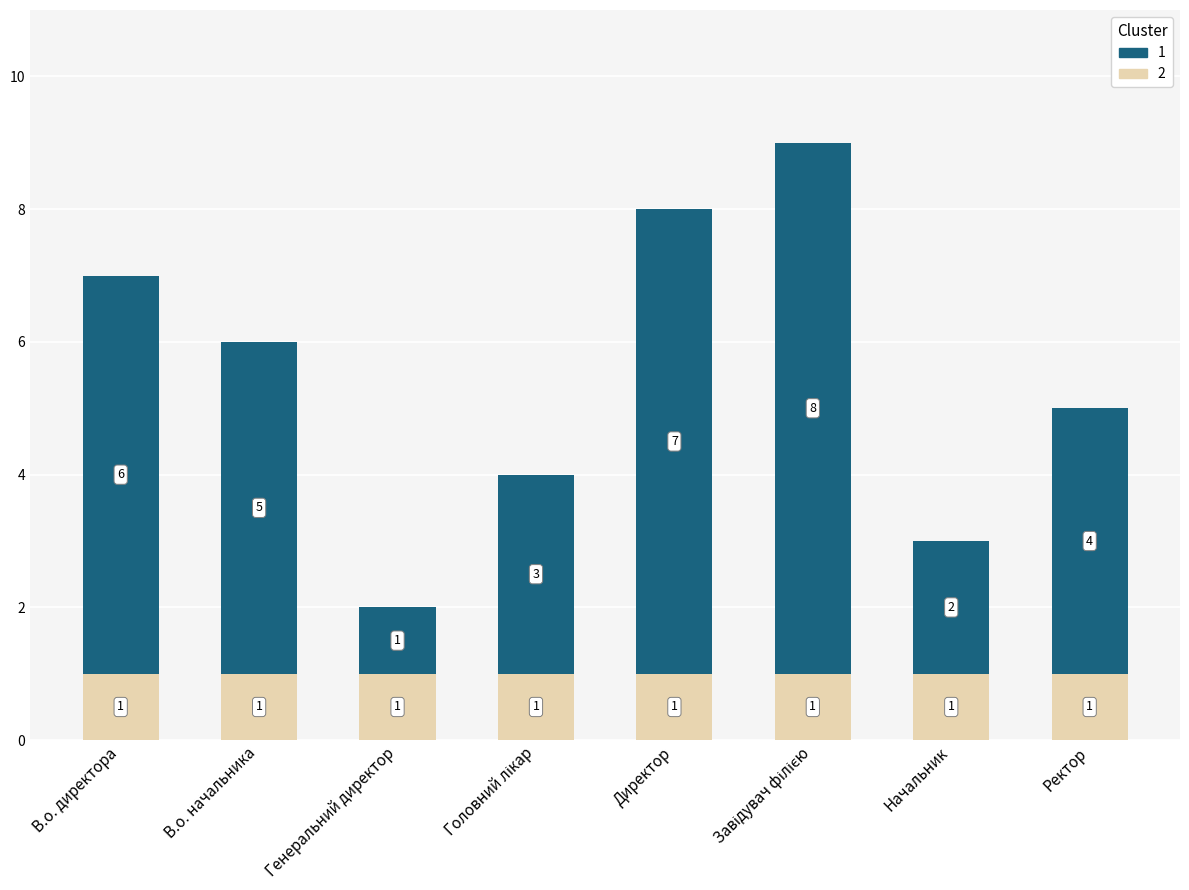

What is the sum of all 2 values?

8